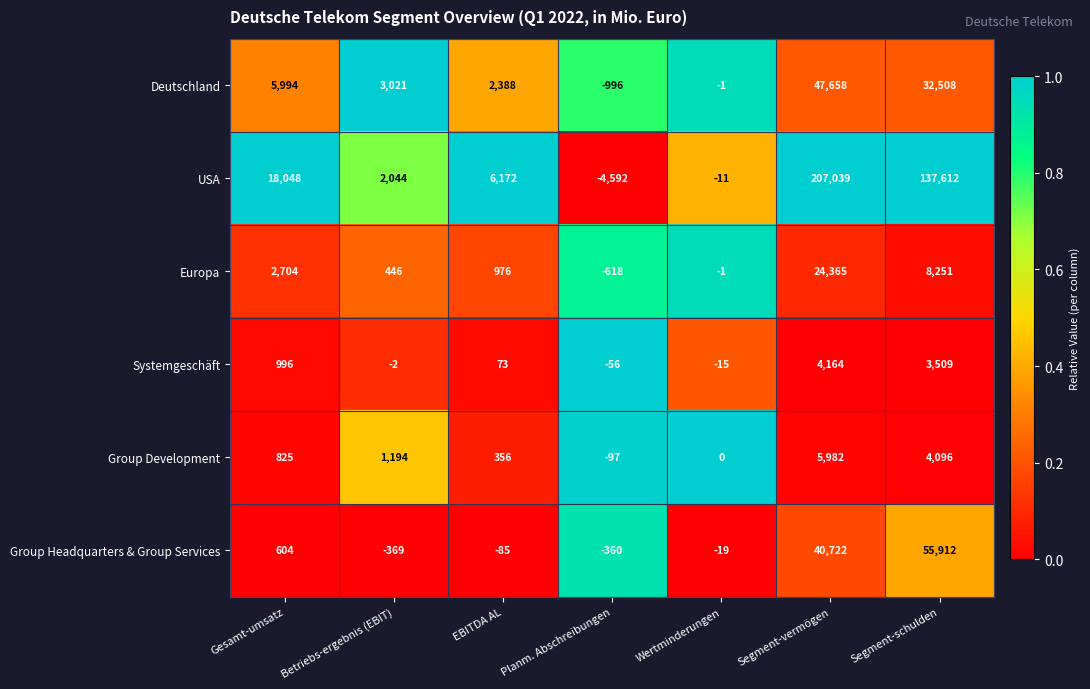

List the series in order of their peak value, highest first.

USA, Group Headquarters & Group Services, Deutschland, Europa, Group Development, Systemgeschäft